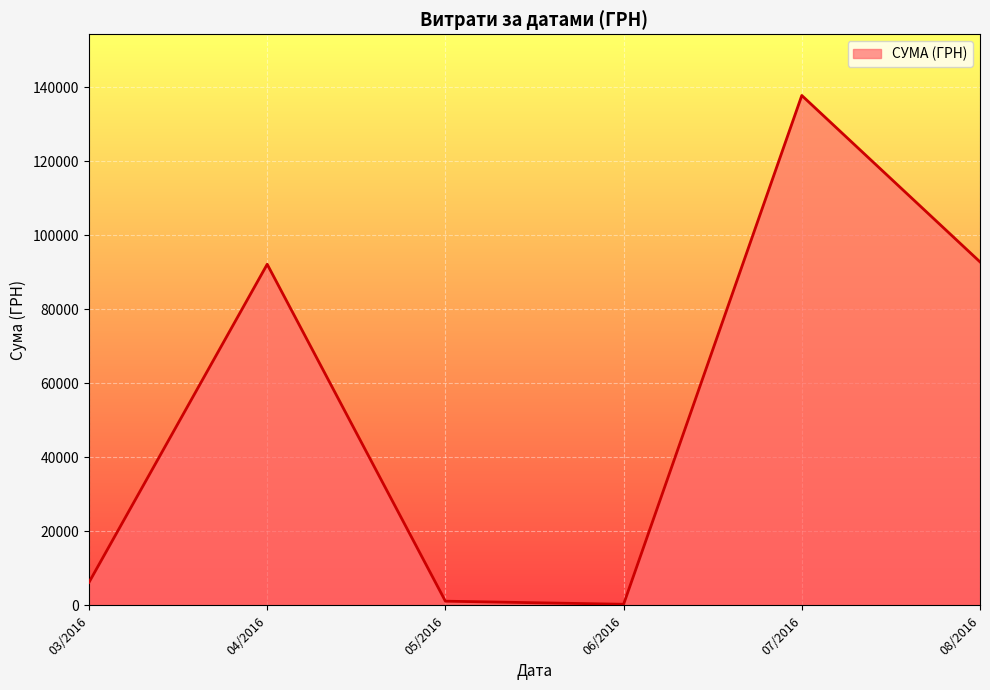

What is the maximum value shown in the chart?

137843.0